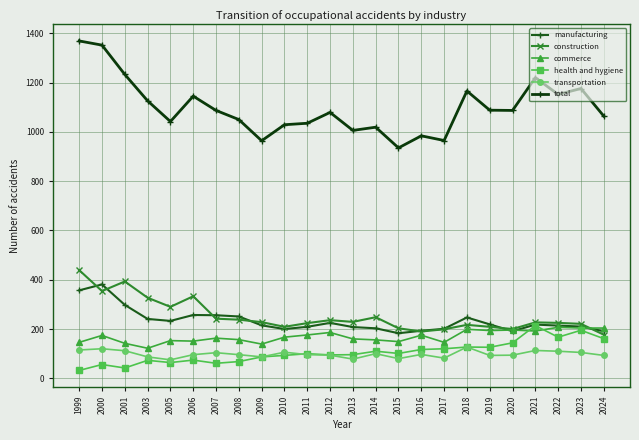

What is the total value across all series at 2020?

1912